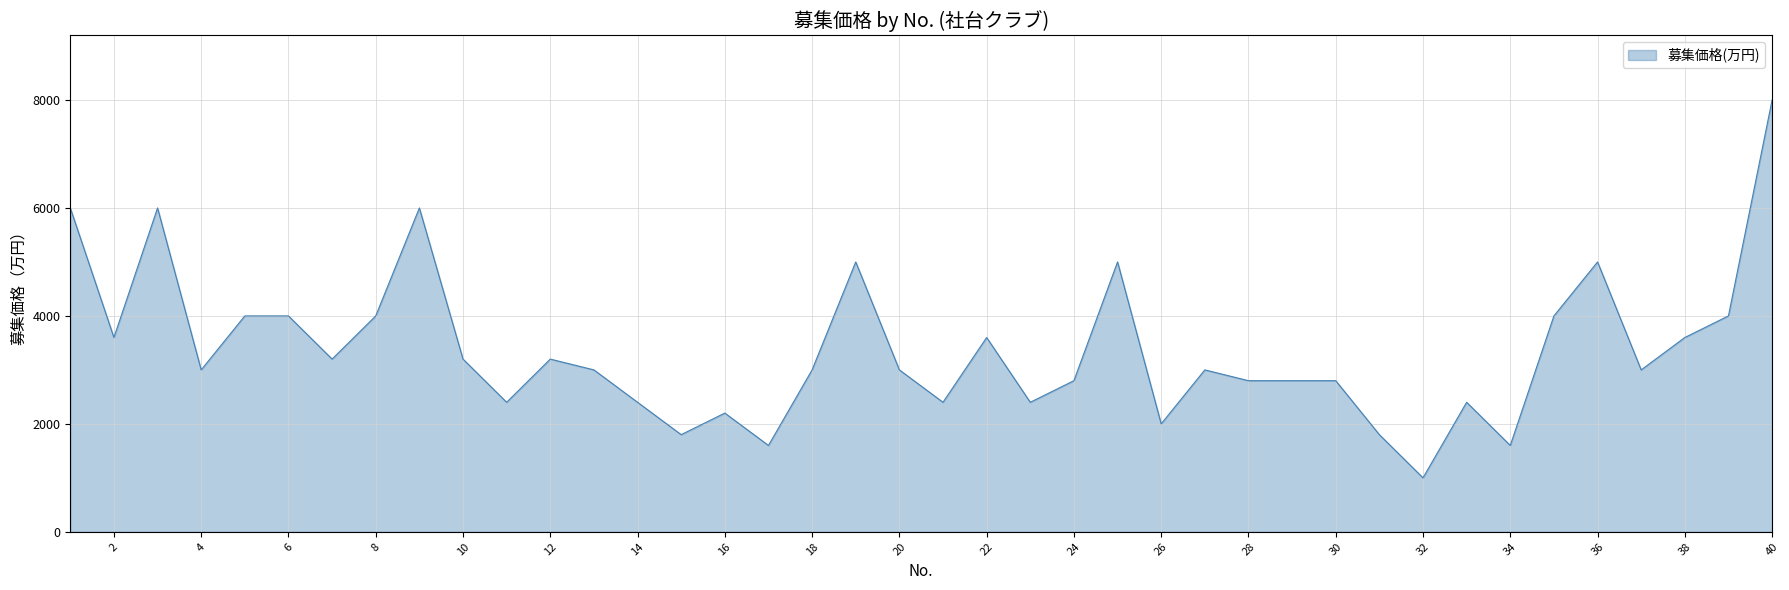

How many values are below 3000?

16